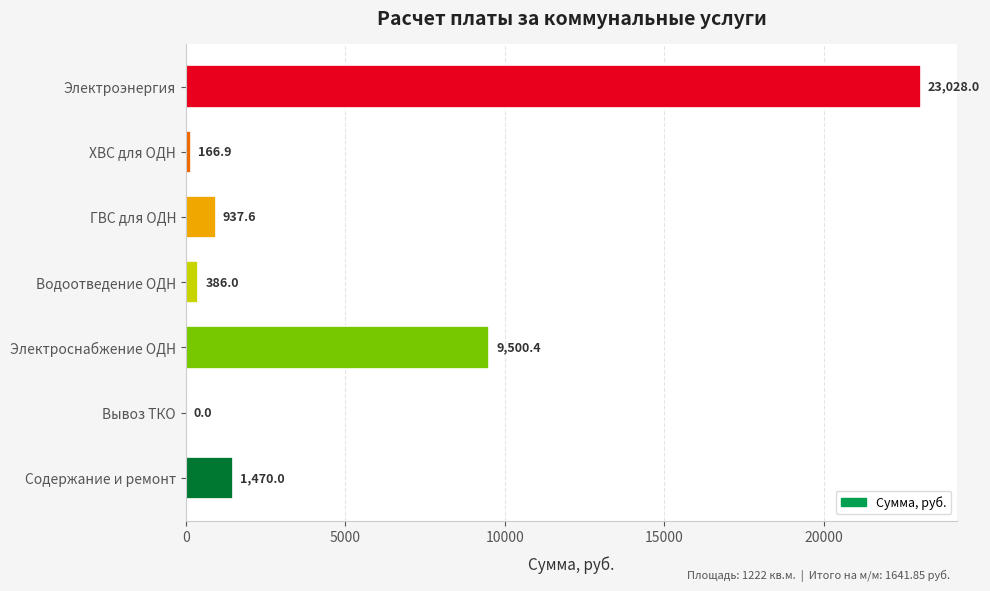

What is the sum of all values?

35488.9